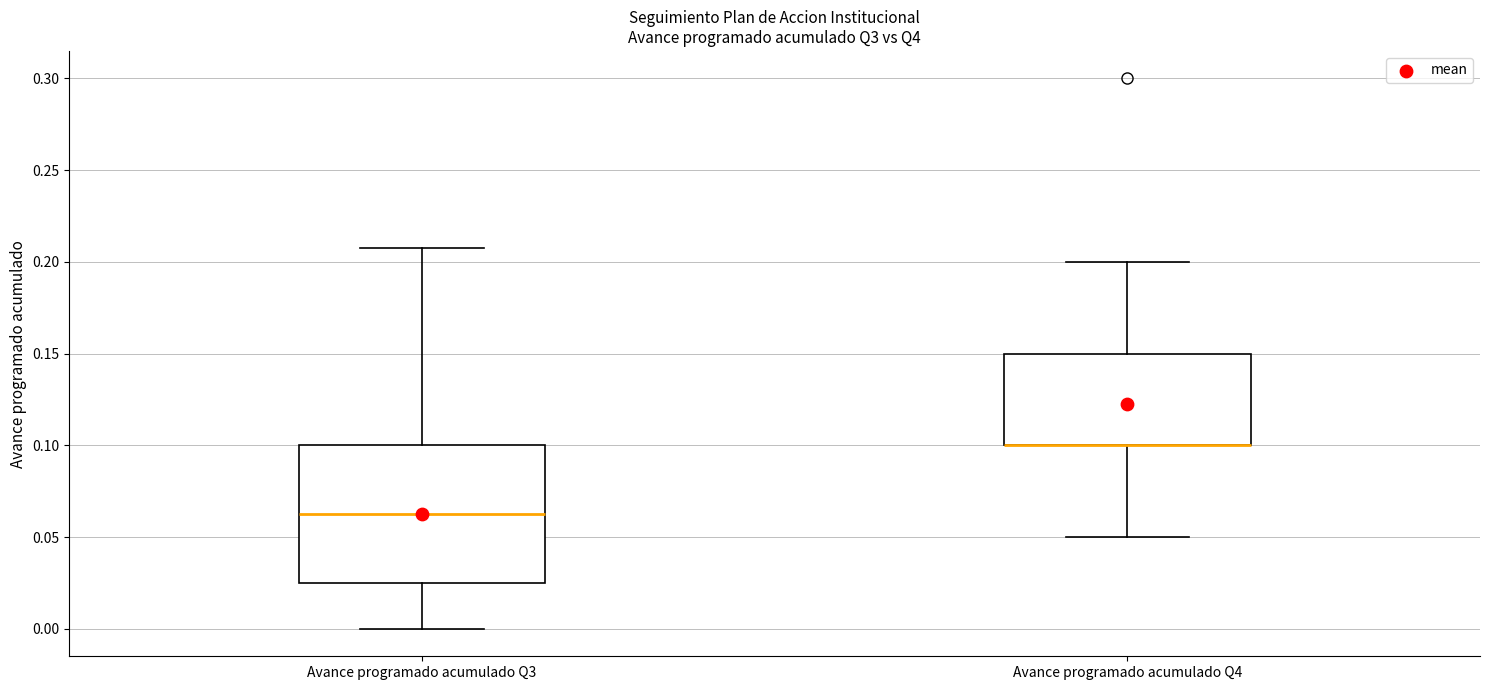

Reading left to right, read every box against the y-axis: the position of its median line, the range the box covers, and the ends of its whiskers. The values are not printed on the chart, so give them approximately, as read against the axis.

Avance programado acumulado Q3: median 0.065, box 0.025 to 0.100, whiskers 0.000 to 0.210
Avance programado acumulado Q4: median 0.100 (drawn on the box's lower edge), box 0.100 to 0.150, whiskers 0.050 to 0.200